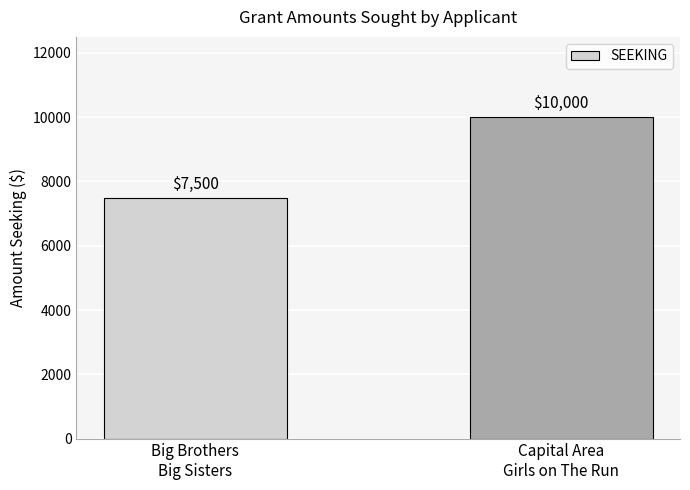

Reading right to left, what are all the values shown in this chart?

Capital Area
Girls on The Run=10000	Big Brothers
Big Sisters=7500